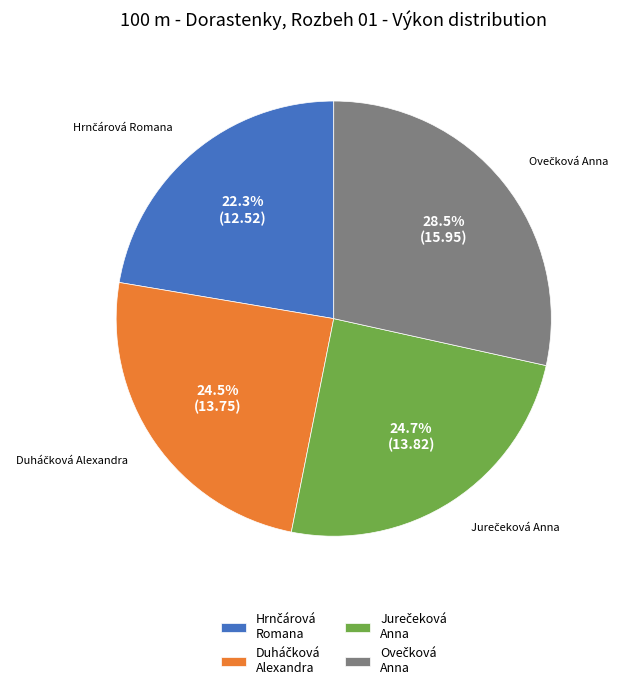

Does any single category account for the majority?

No